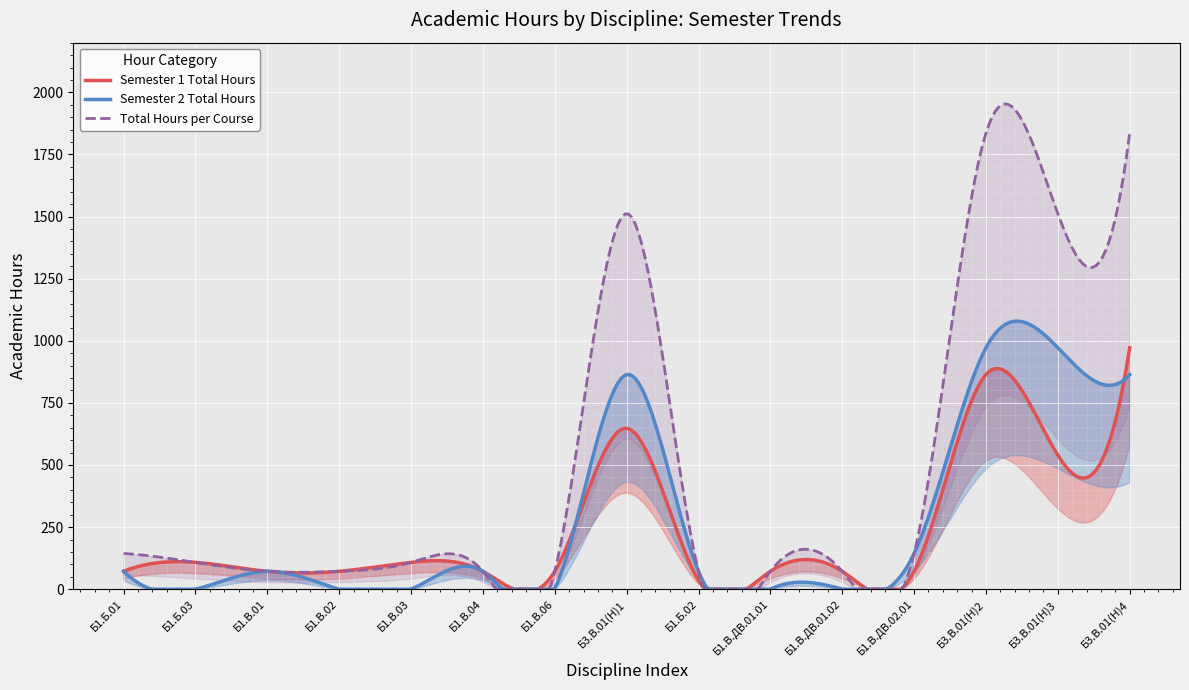

Where do Sem1_Contact and Sem2_Contact first cross each other?

Б1.Б.01 and Б1.Б.03